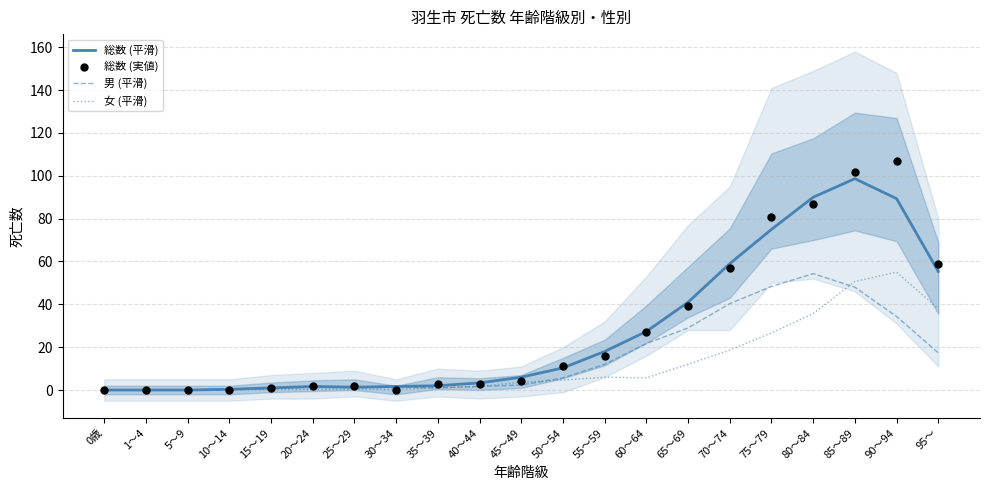

At which category is the sum across all series the highest?

85～89